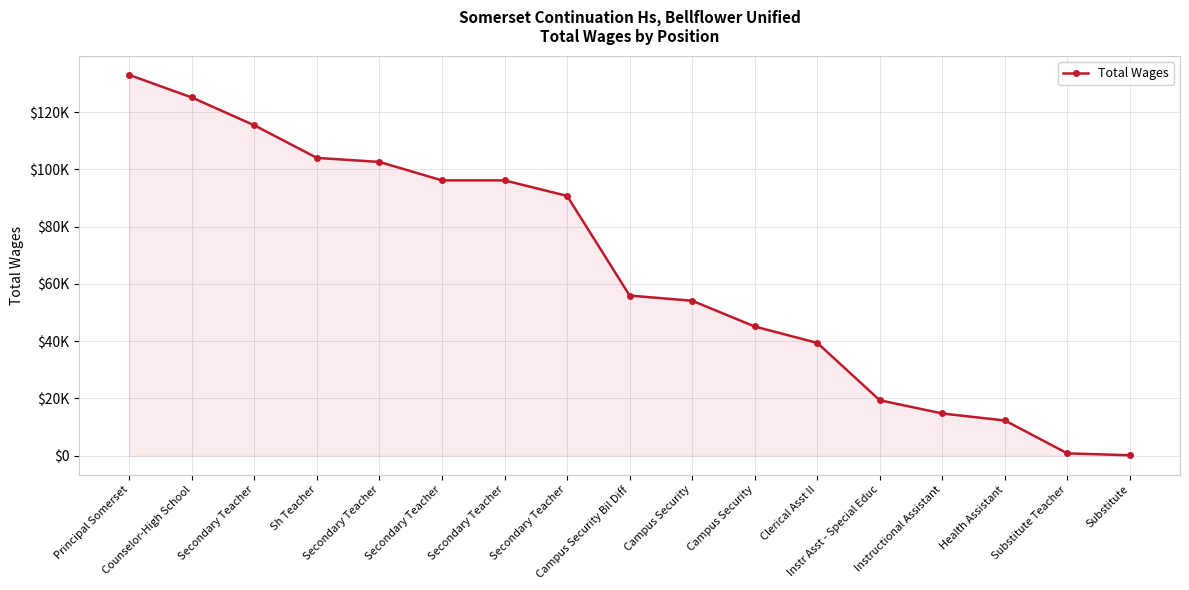

What is the difference between the values at Secondary Teacher and Secondary Teacher?

19215